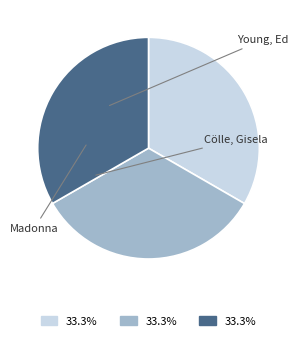

Approximately how many times larger is the value at Cölle, Gisela compared to Young, Ed?

1.0